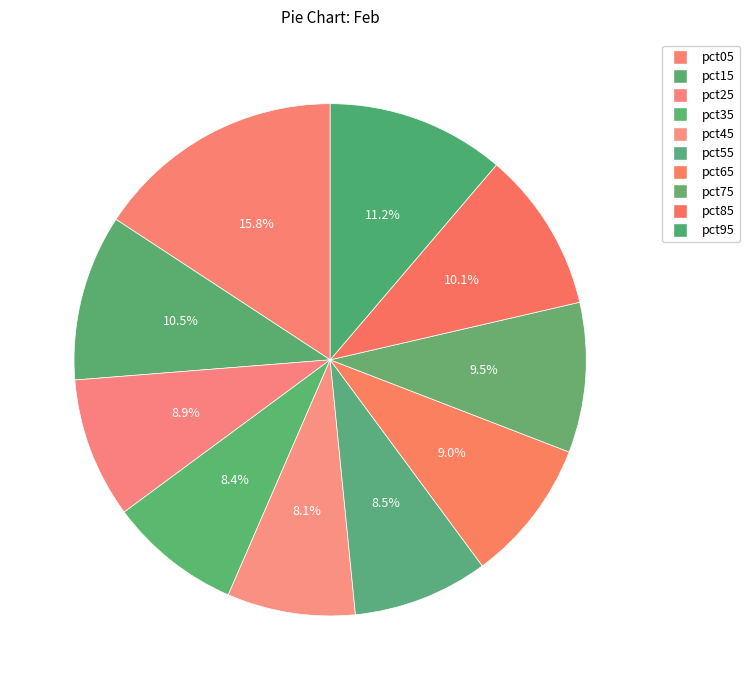

Rank the categories by value from lowest to highest.

pct45, pct35, pct55, pct25, pct65, pct75, pct85, pct15, pct95, pct05